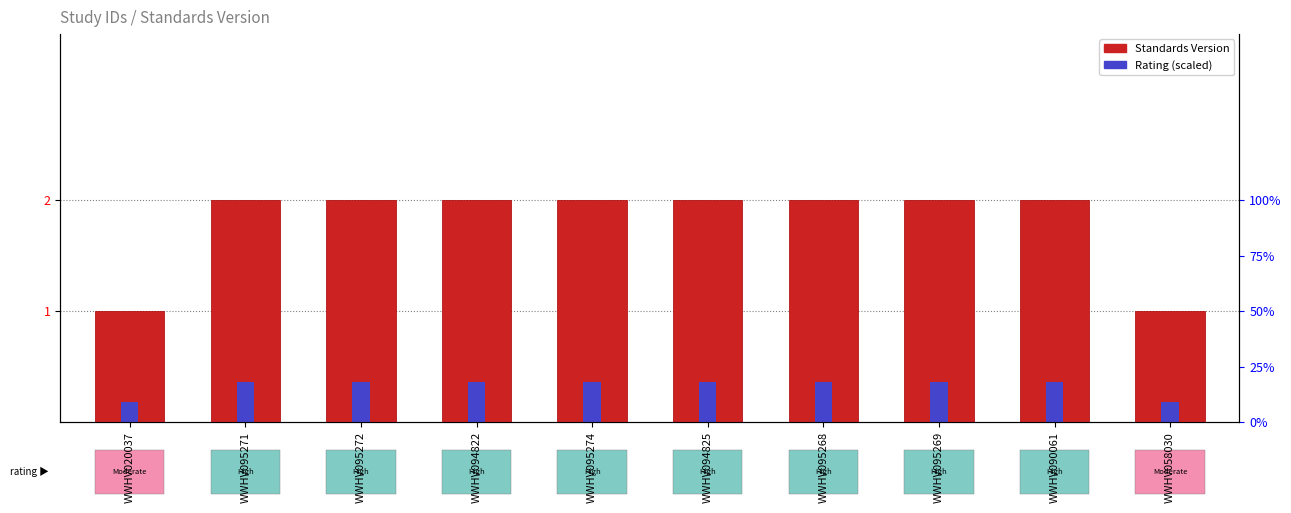

At how many categories does at least one series exceed 1?

8